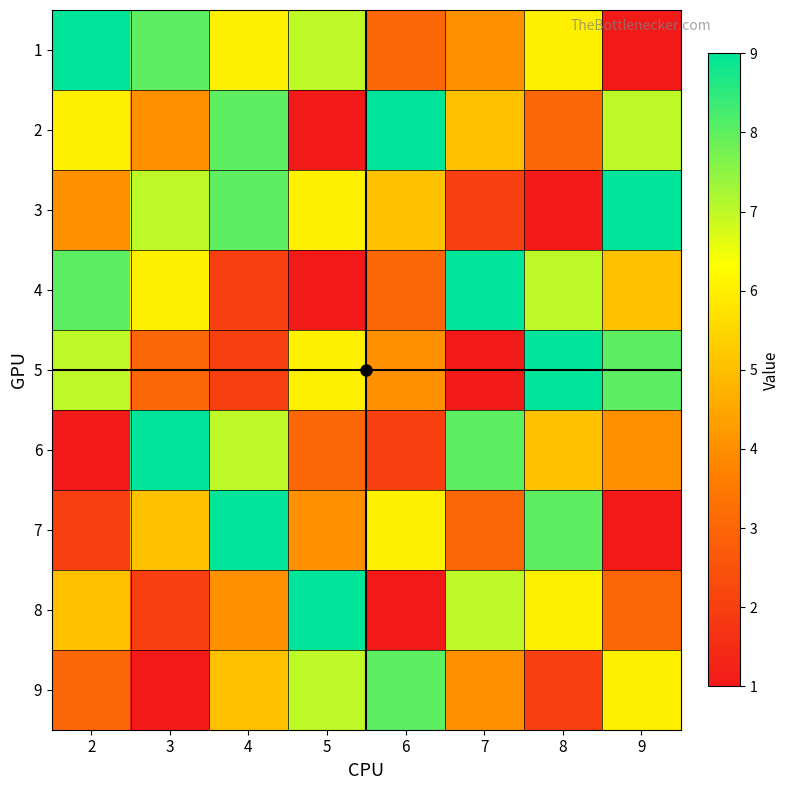

At how many categories does at least one series exceed 4?

8